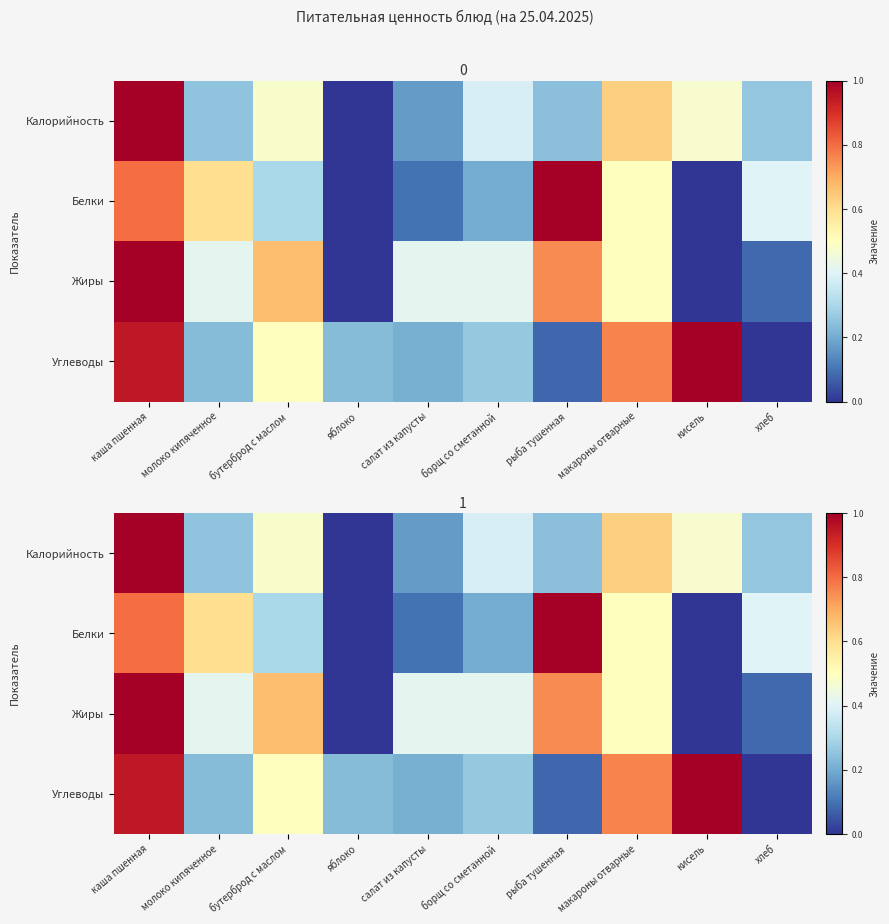

At how many categories does at least one series exceed 0?

10